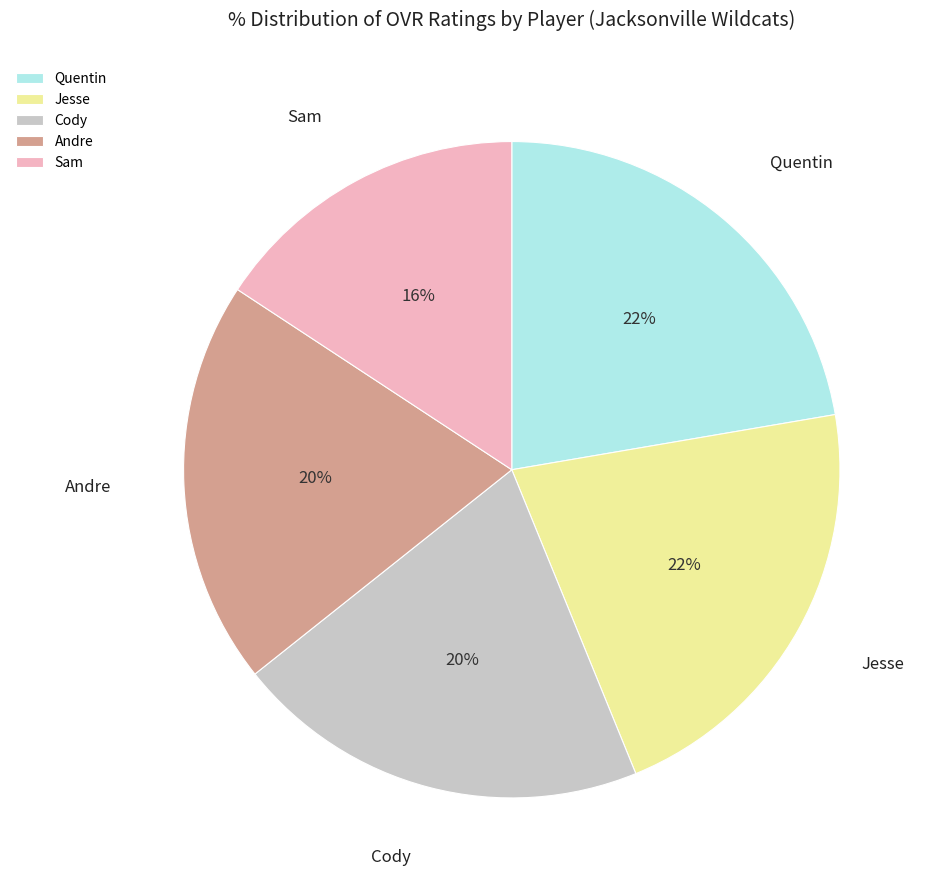

Is the sum of Andre and Quentin greater than half?

No